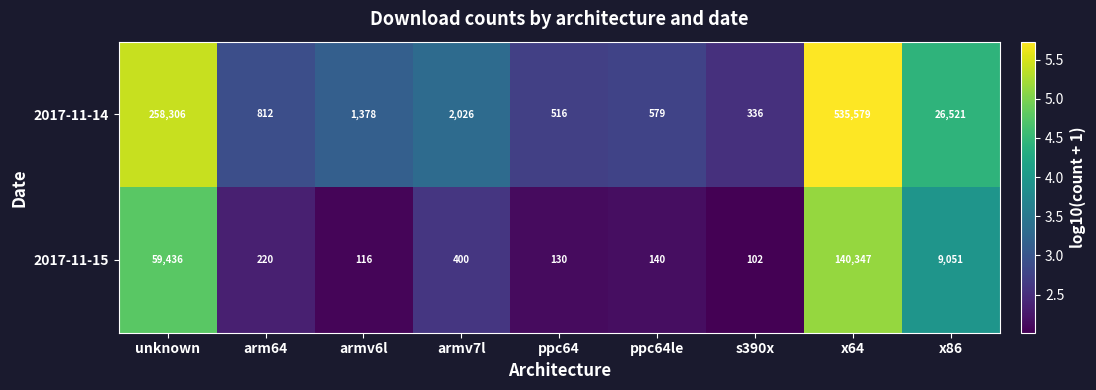

Which category has the lowest value across all series?

s390x